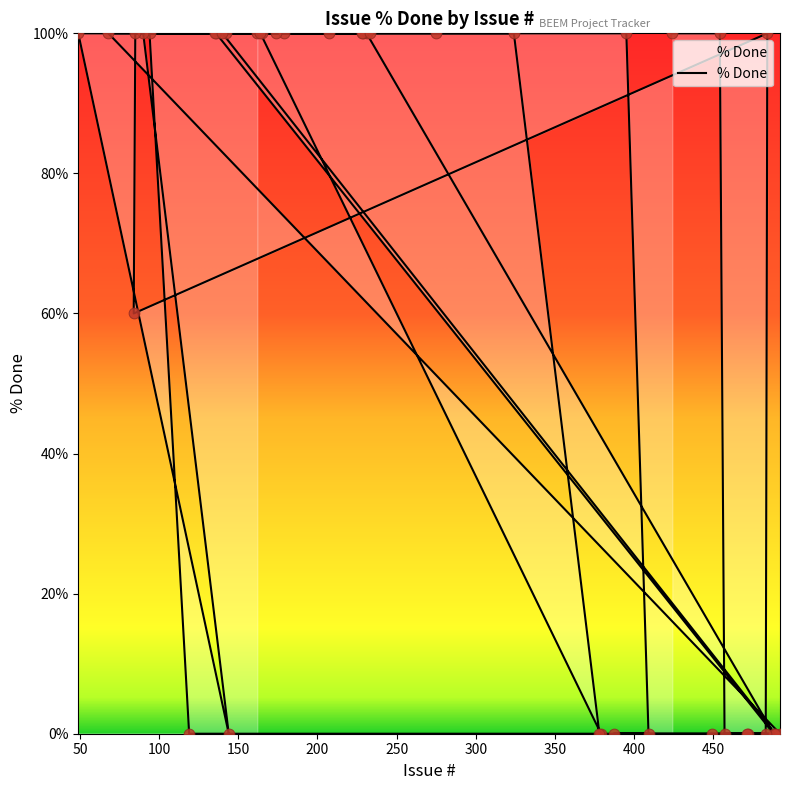

Which has a higher value, 135 or 449?

135